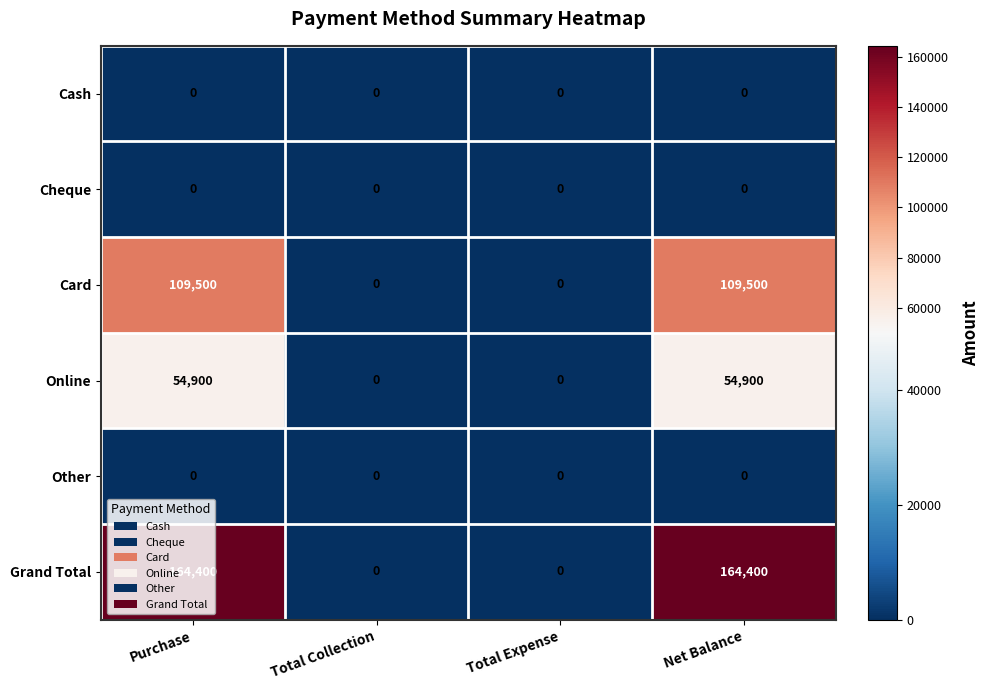

How many series are shown in this chart?

6